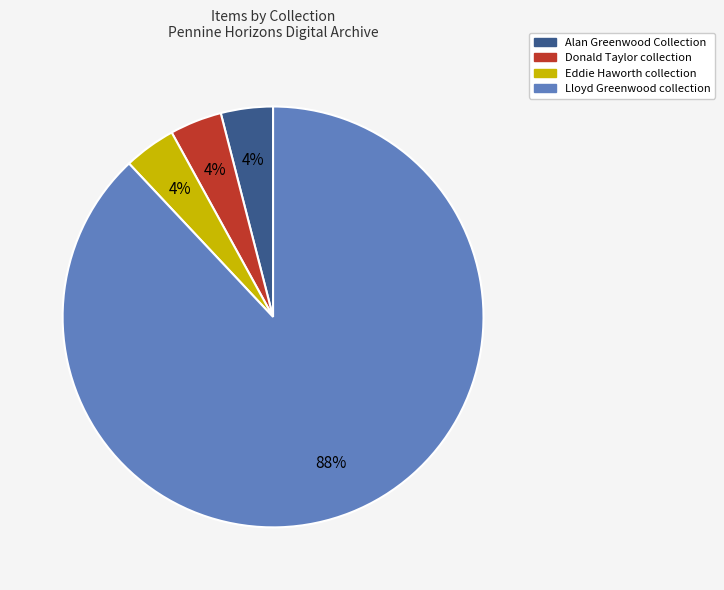

Does any single category account for the majority?

Yes